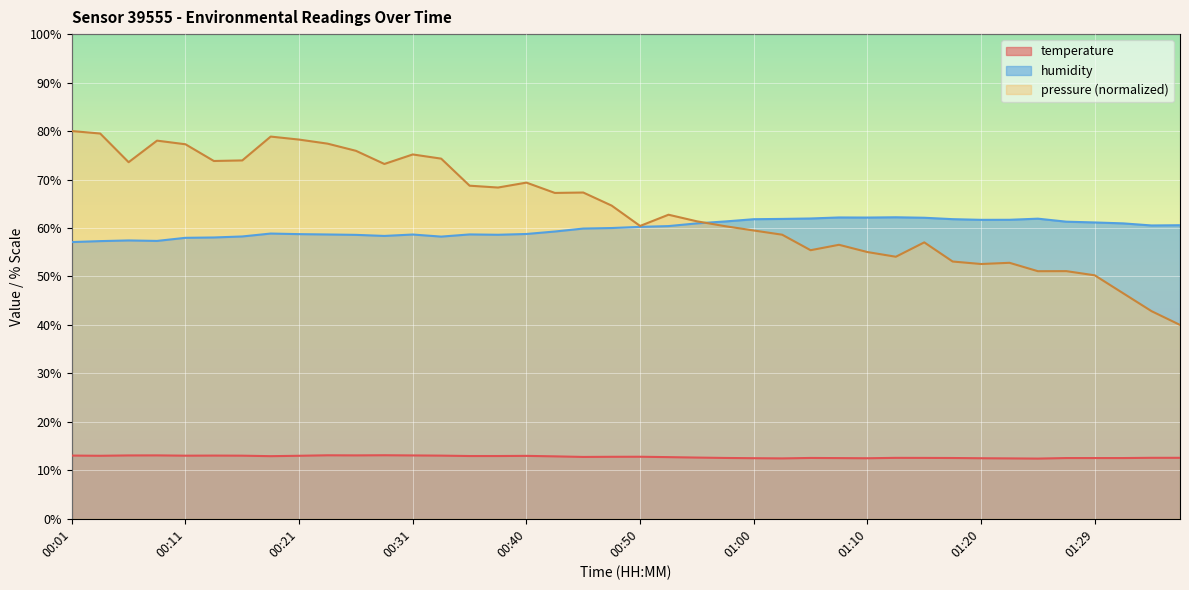

What is the label of the 5th point from the right?

01:27